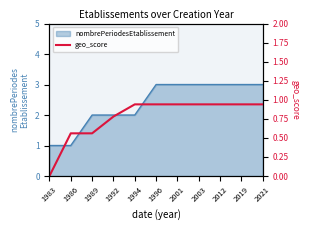

List the labels in order of value, smallest first.

1983, 1986, 1989, 1992, 1994, 1996, 2001, 2003, 2012, 2019, 2021